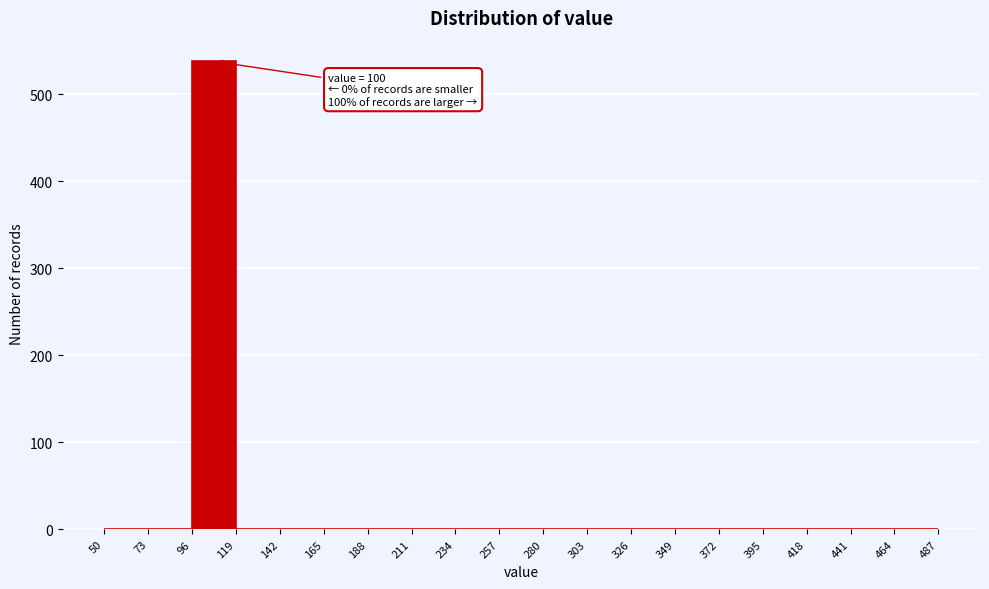

Which range on the x-axis has the tallest bar?

96 to 119